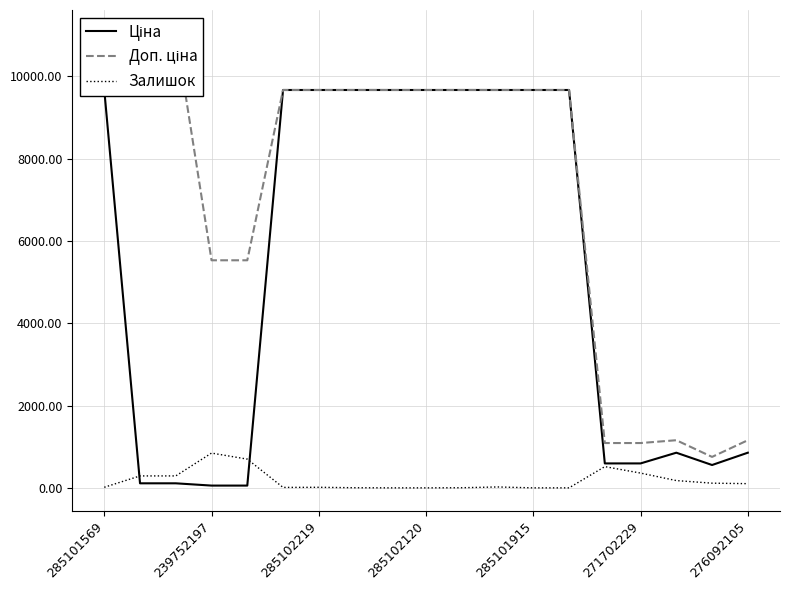

Is it true that Ціна equals 990.3 at 14?

False